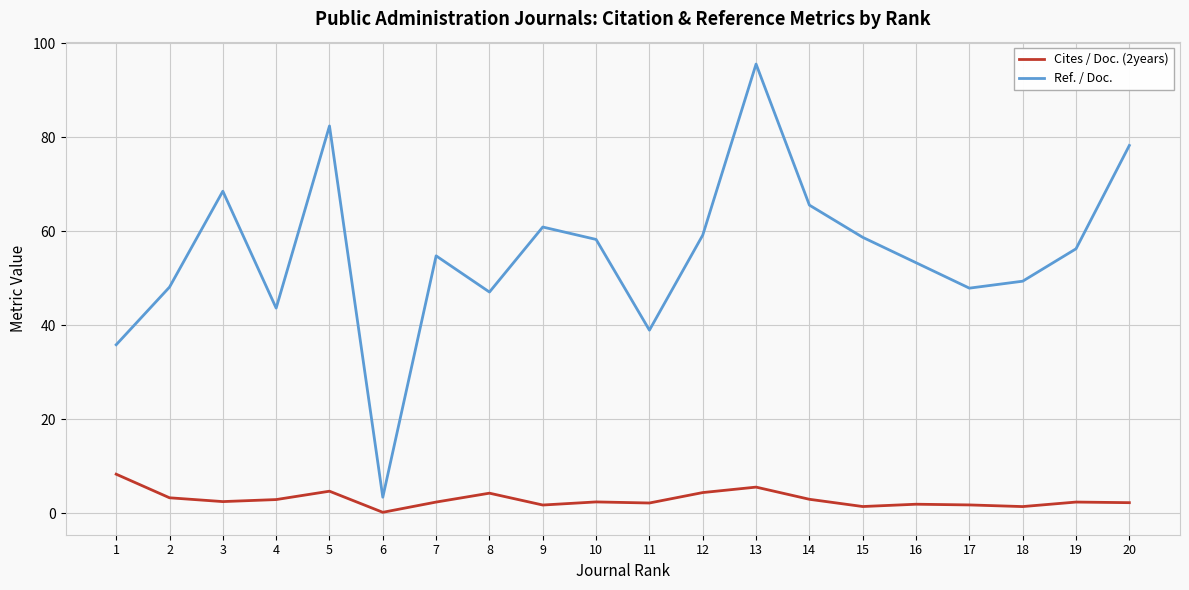

True or false: Ref. / Doc. has a value of 47.1 at 8.

True